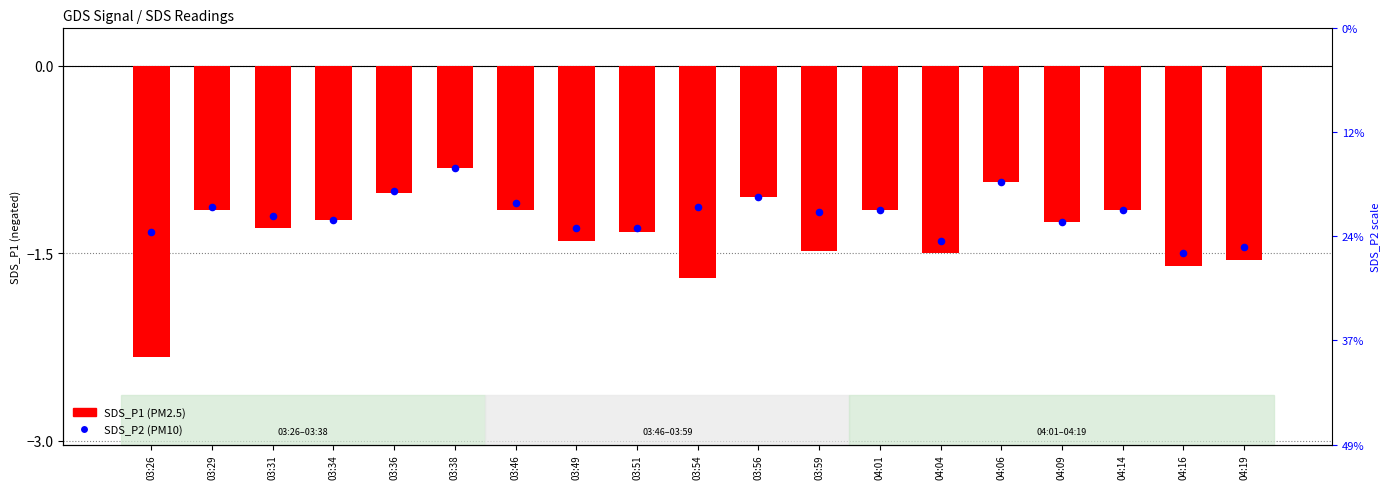

At which category is the sum across all series the highest?

03:38